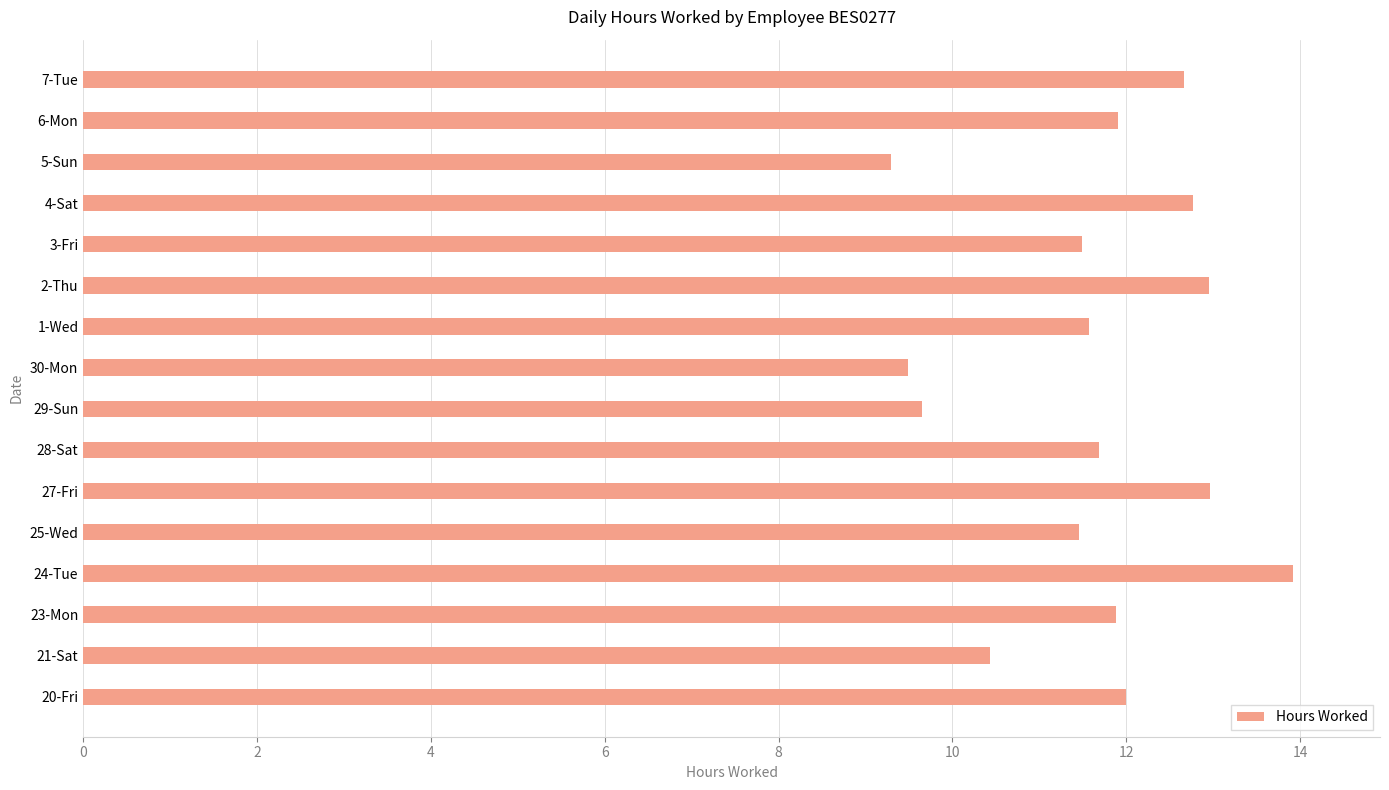

How many bars are there in total?

16